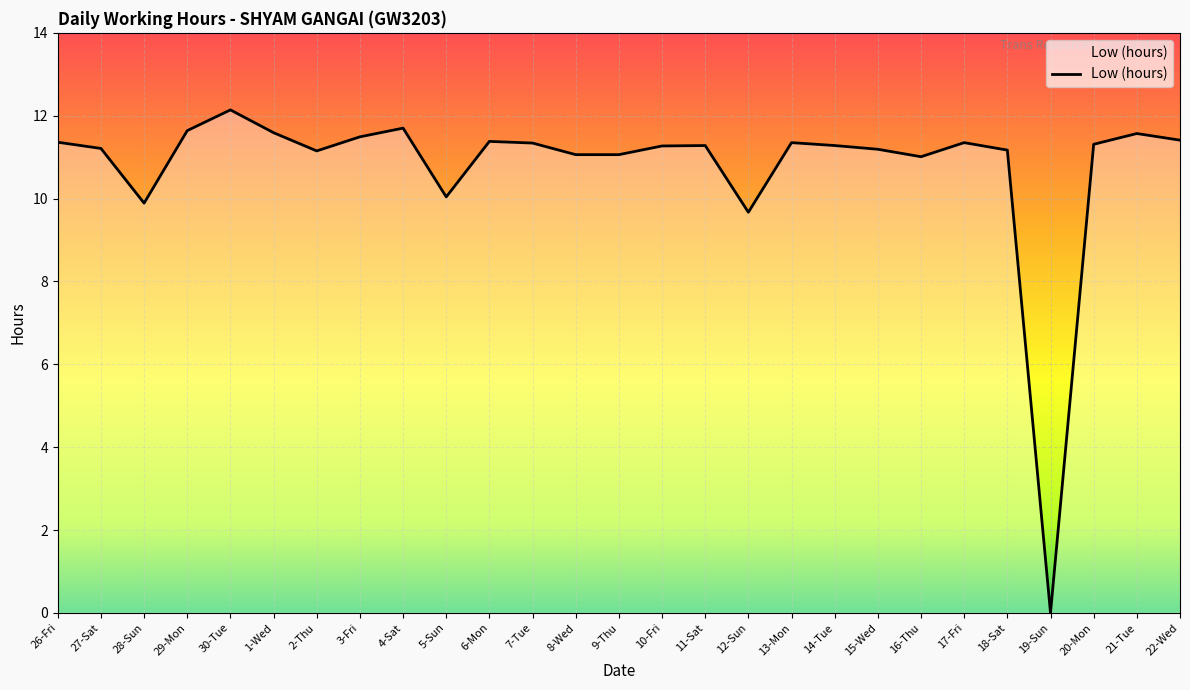

What is the difference between the values at 12-Sun and 14-Tue?

1.6